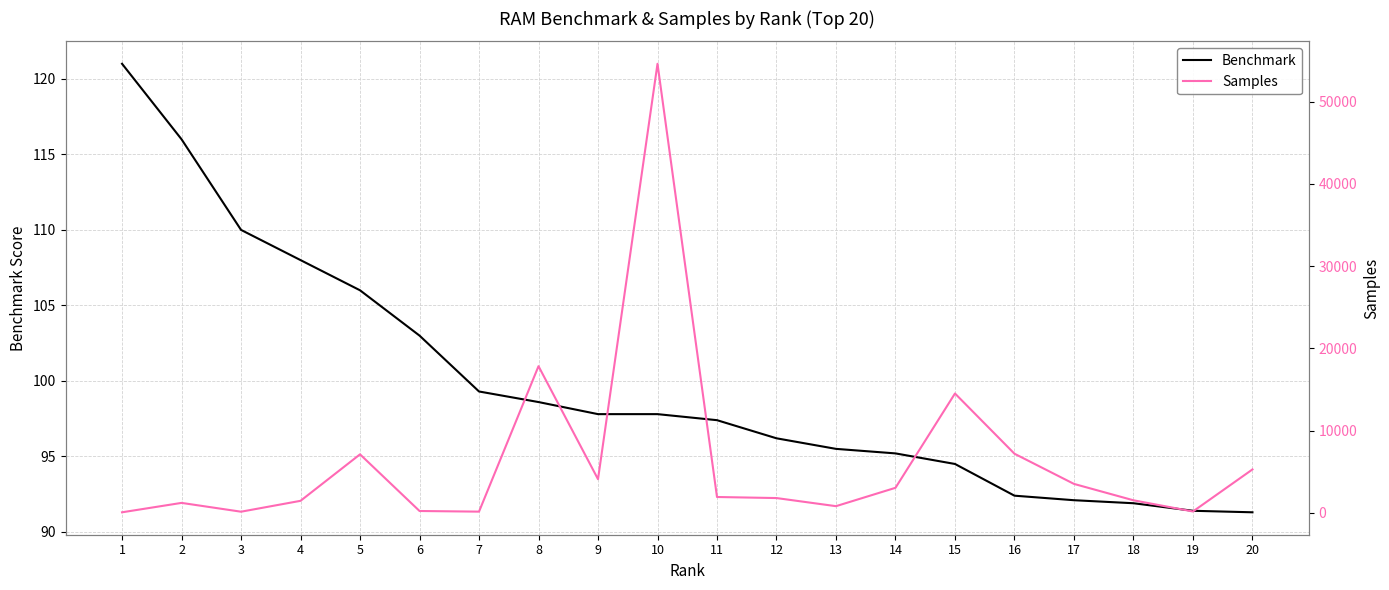

How many lines are shown in the chart?

2